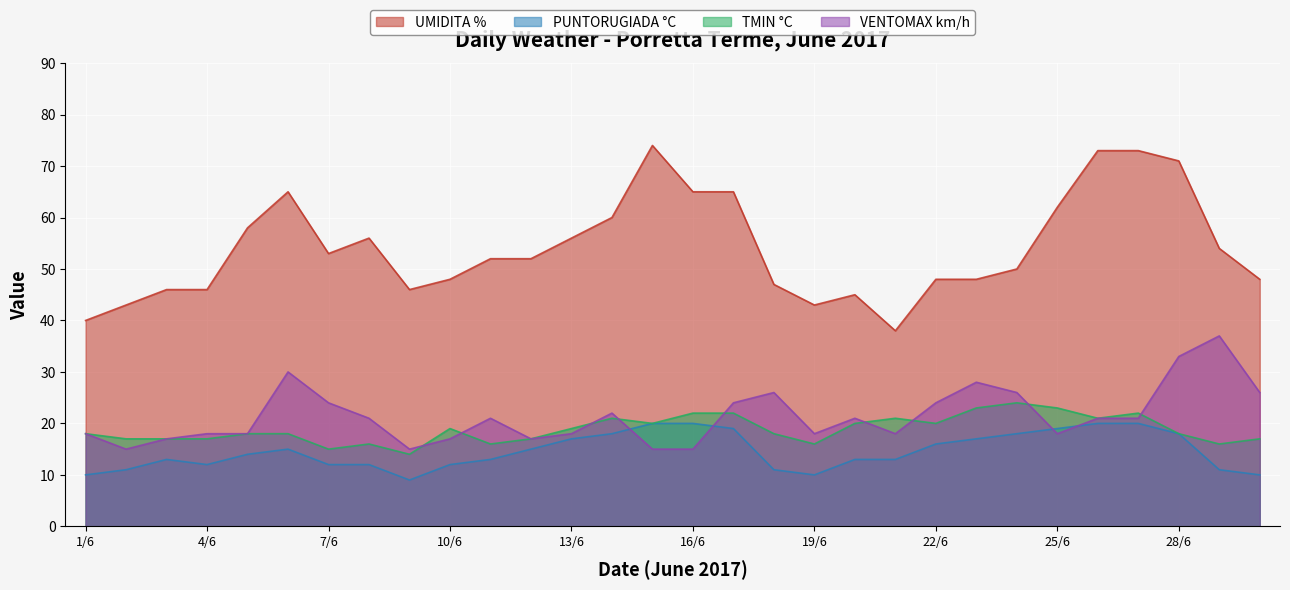

True or false: VENTOMAX km/h and UMIDITA % intersect in this chart.

False